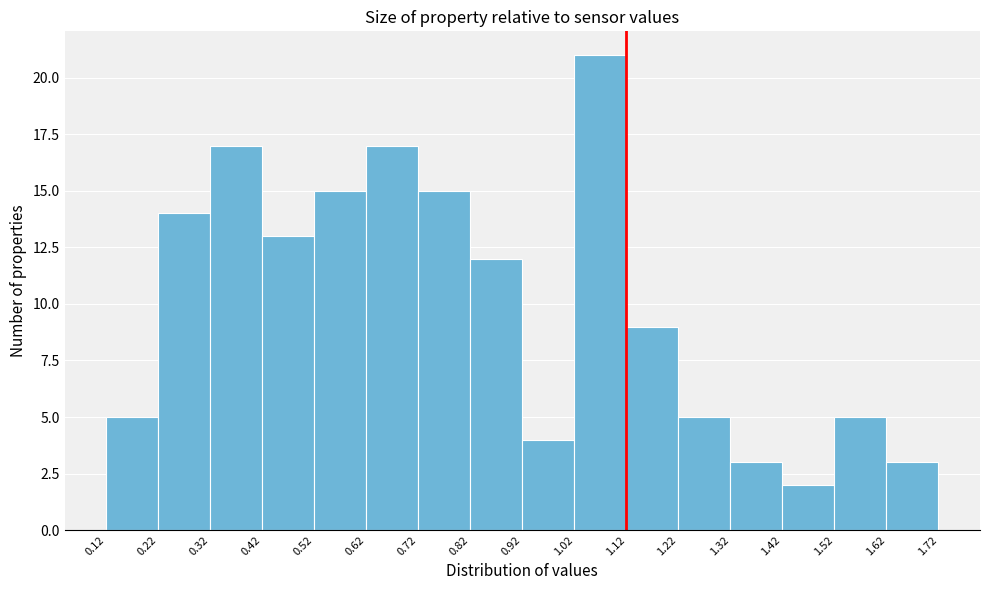

Reading left to right, transcribe this chart: for each bar, give the range it covers on the x-axis and its height. The values are not printed on the chart, so give them approximately, as read against the axis.

0.12 to 0.22: 5
0.22 to 0.32: 14
0.32 to 0.42: 17
0.42 to 0.52: 13
0.52 to 0.62: 15
0.62 to 0.72: 17
0.72 to 0.82: 15
0.82 to 0.92: 12
0.92 to 1.02: 4
1.02 to 1.12: 21
1.12 to 1.22: 9
1.22 to 1.32: 5
1.32 to 1.42: 3
1.42 to 1.52: 2
1.52 to 1.62: 5
1.62 to 1.72: 3